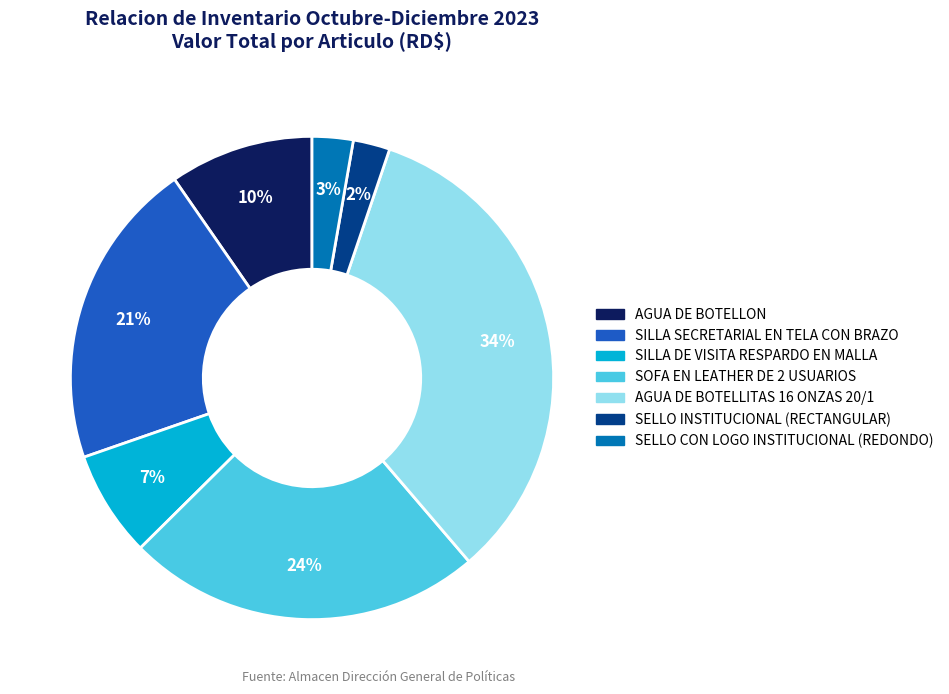

Is the sum of SELLO INSTITUCIONAL (RECTANGULAR) and SELLO CON LOGO INSTITUCIONAL (REDONDO) greater than half?

No